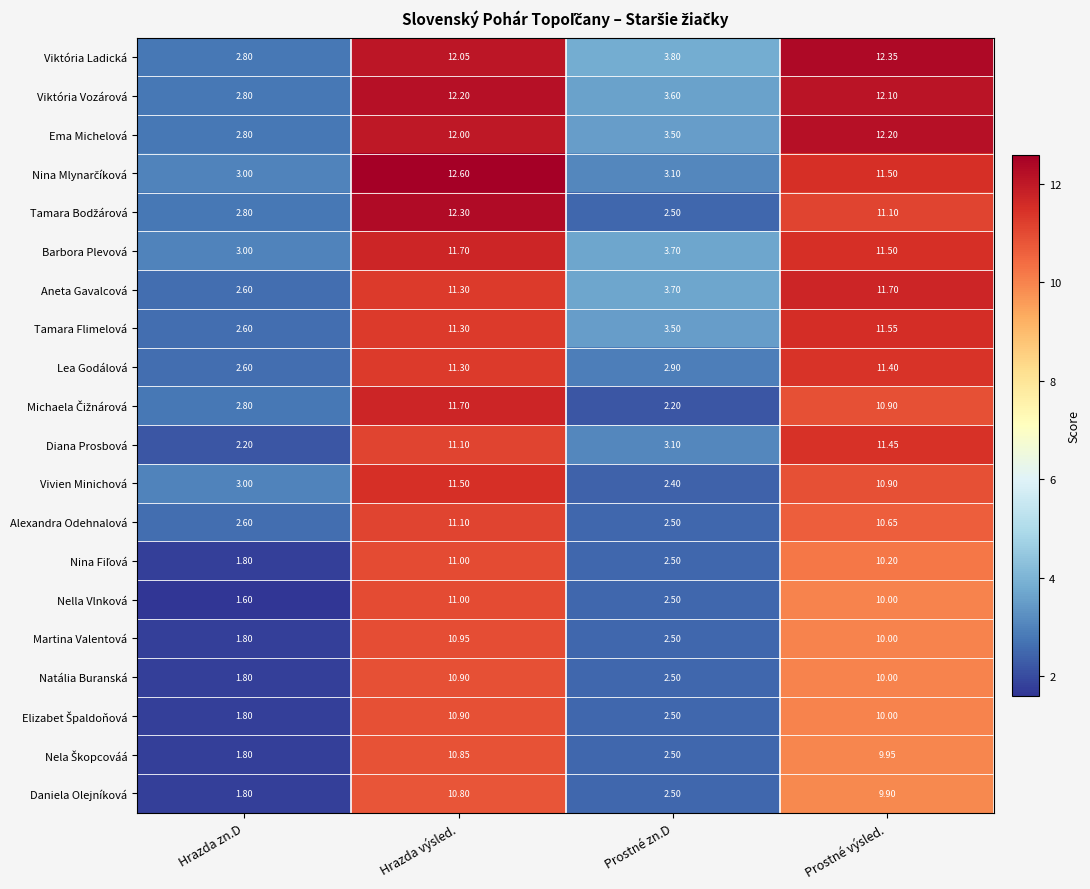

At which category does the chart reach its minimum across all series?

Hrazda zn.D